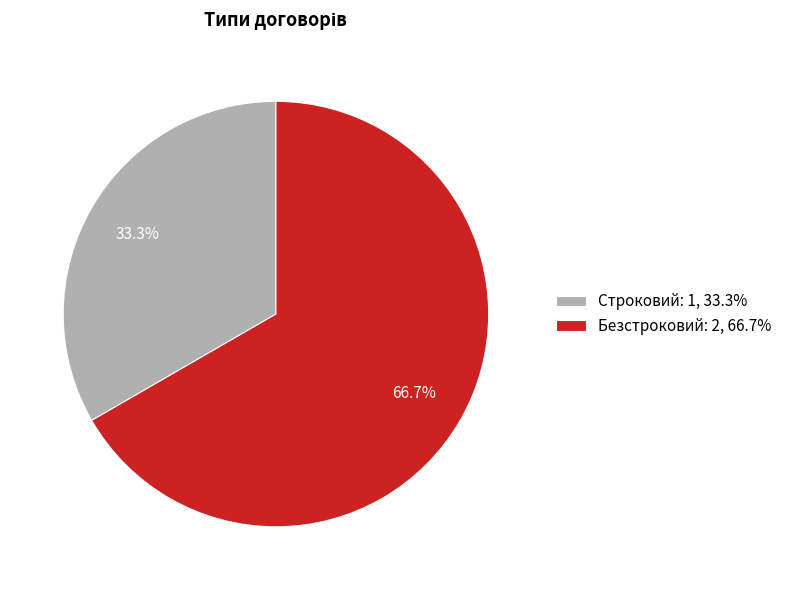

The Безстроковий slice represents 72% of the pie. True or false?

False